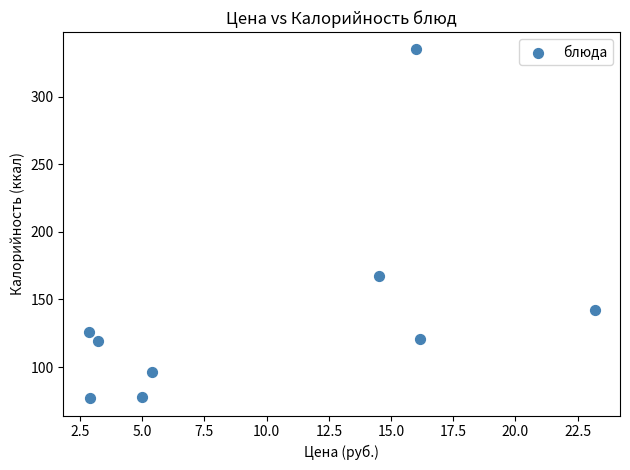

What is the average Y value?

140